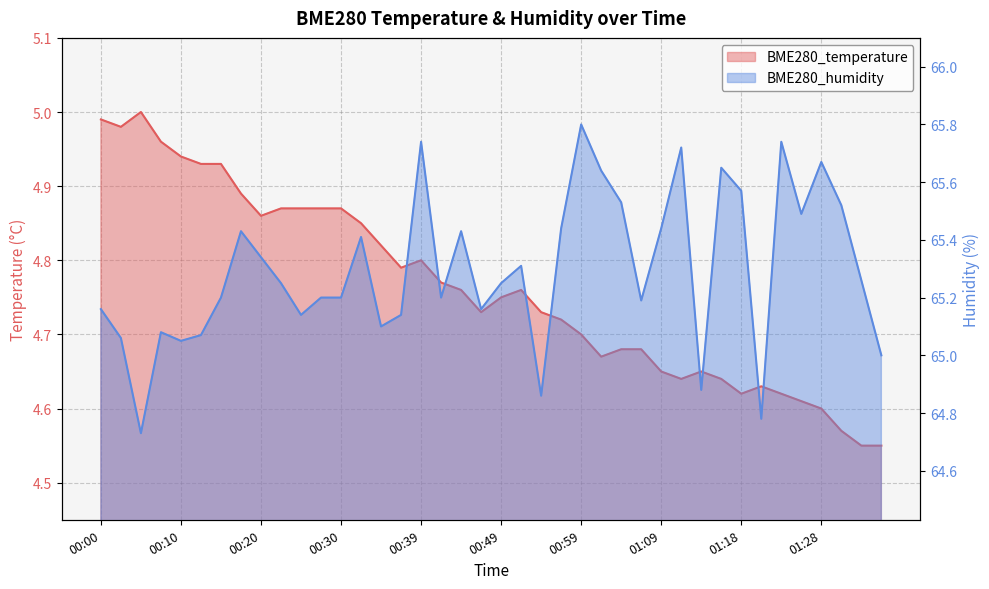

The value of BME280_temperature at 01:13 is 4.7. True or false?

True